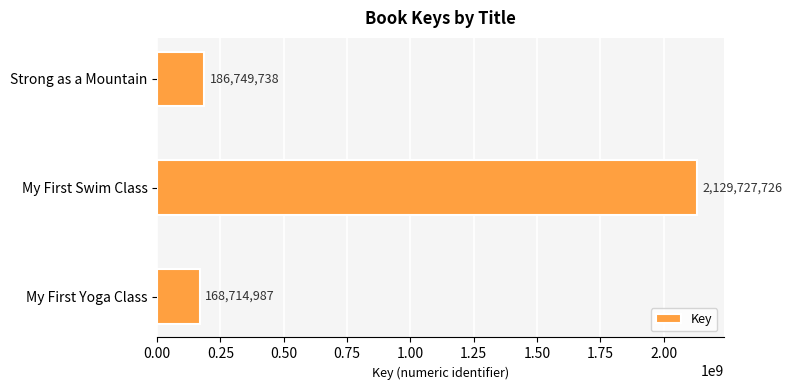

What is the difference between the second highest and minimum values?

18034751